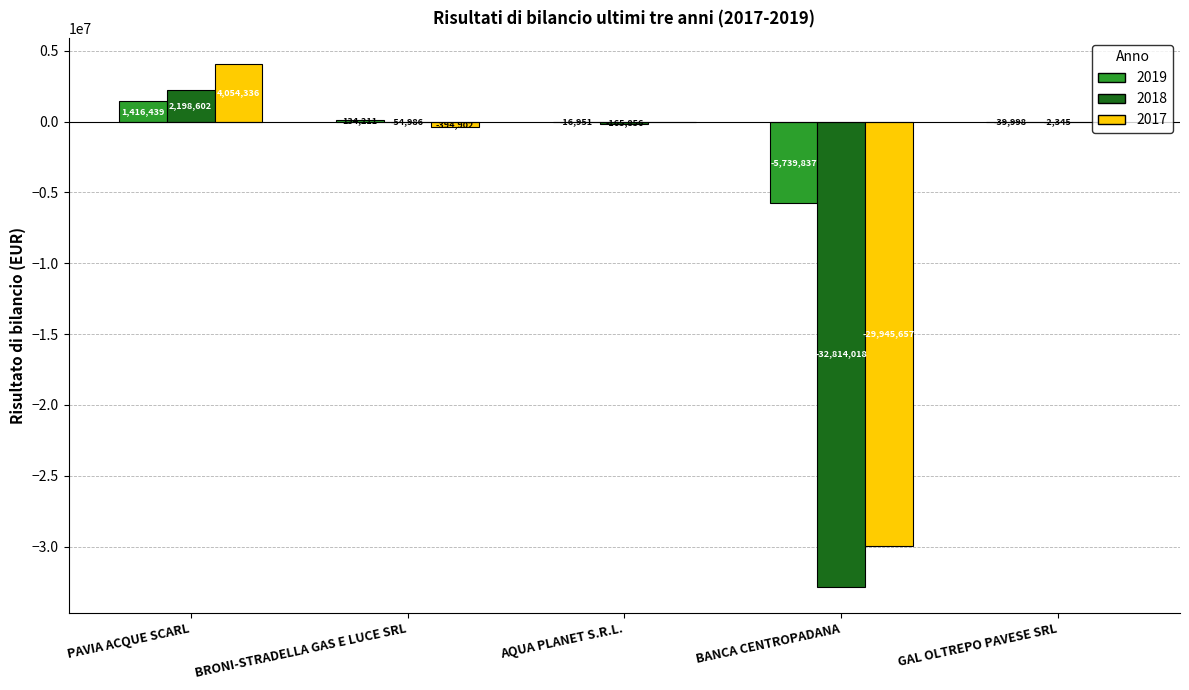

Which series has the largest total across all categories?

2019